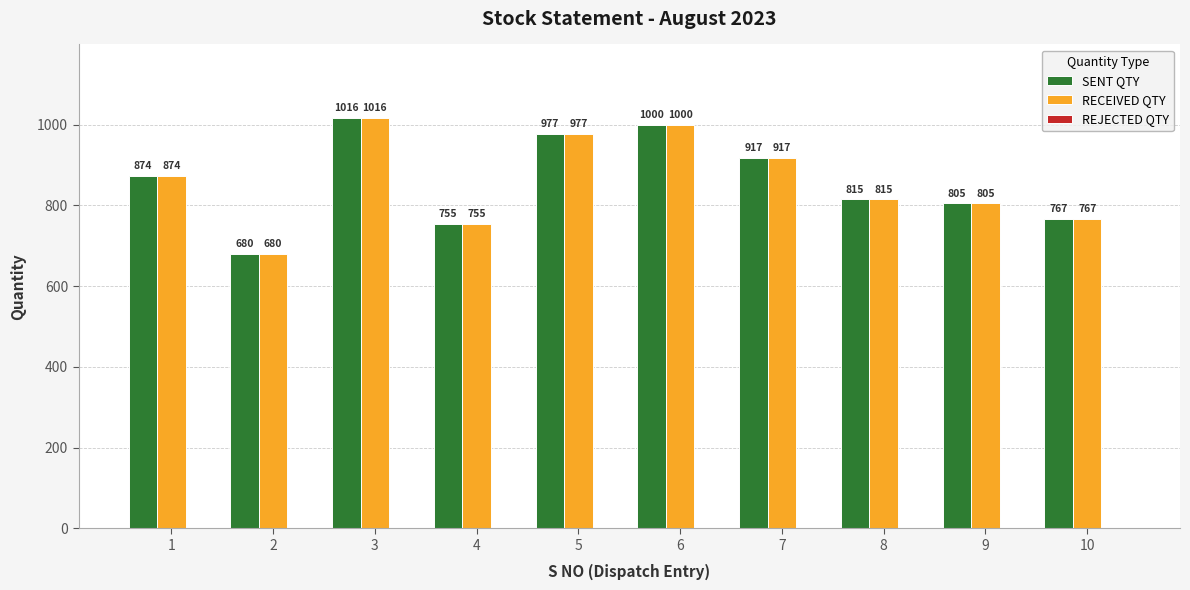

Count the number of data series in this chart.

2